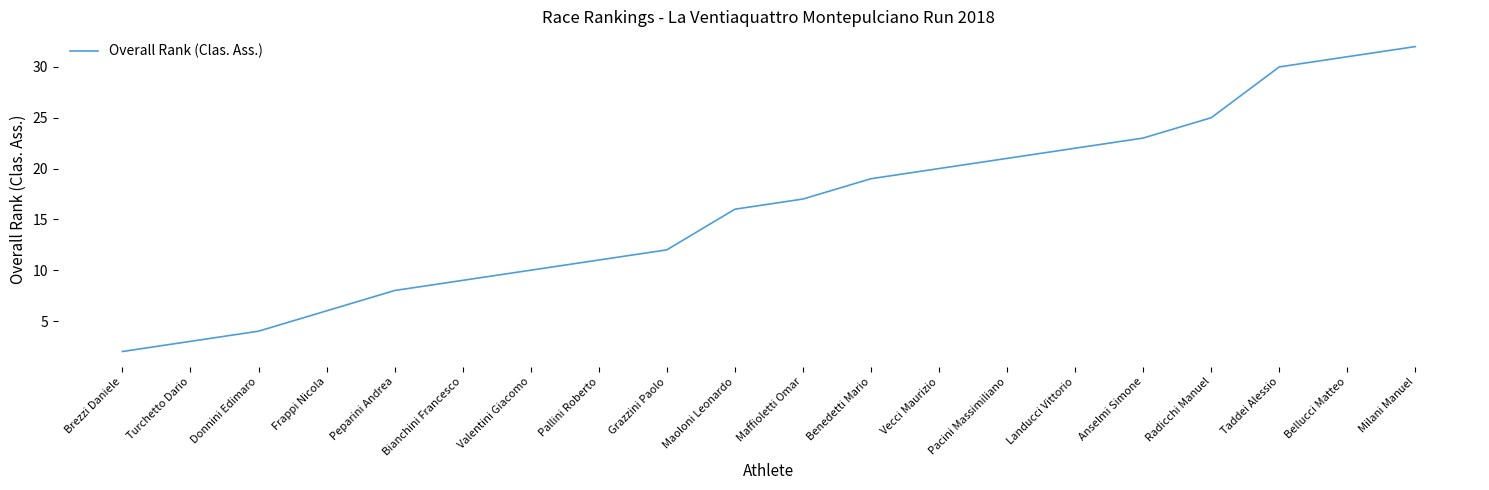

Approximately how many times larger is the value at Maffioletti Omar compared to Milani Manuel?

0.5